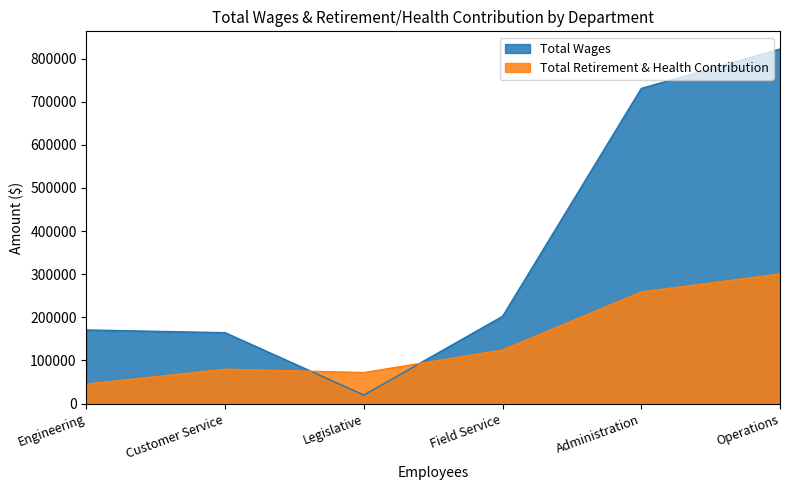

Rank the categories by Total Wages value from highest to lowest.

Operations, Administration, Field Service, Engineering, Customer Service, Legislative